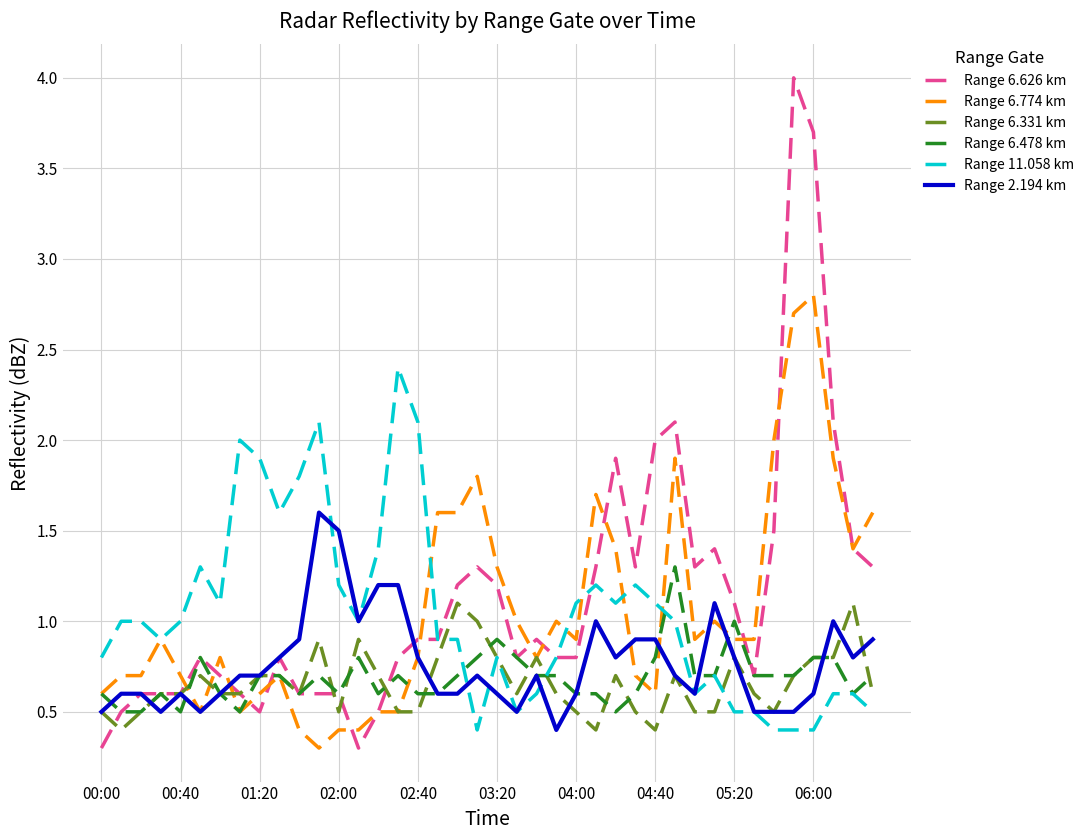

Which series has the largest range (max minus min)?

Range 6.626 km